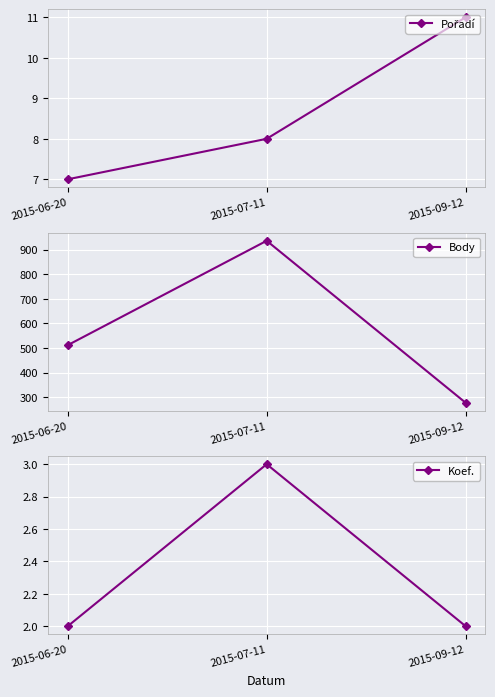

What is the minimum value shown in the chart?

2